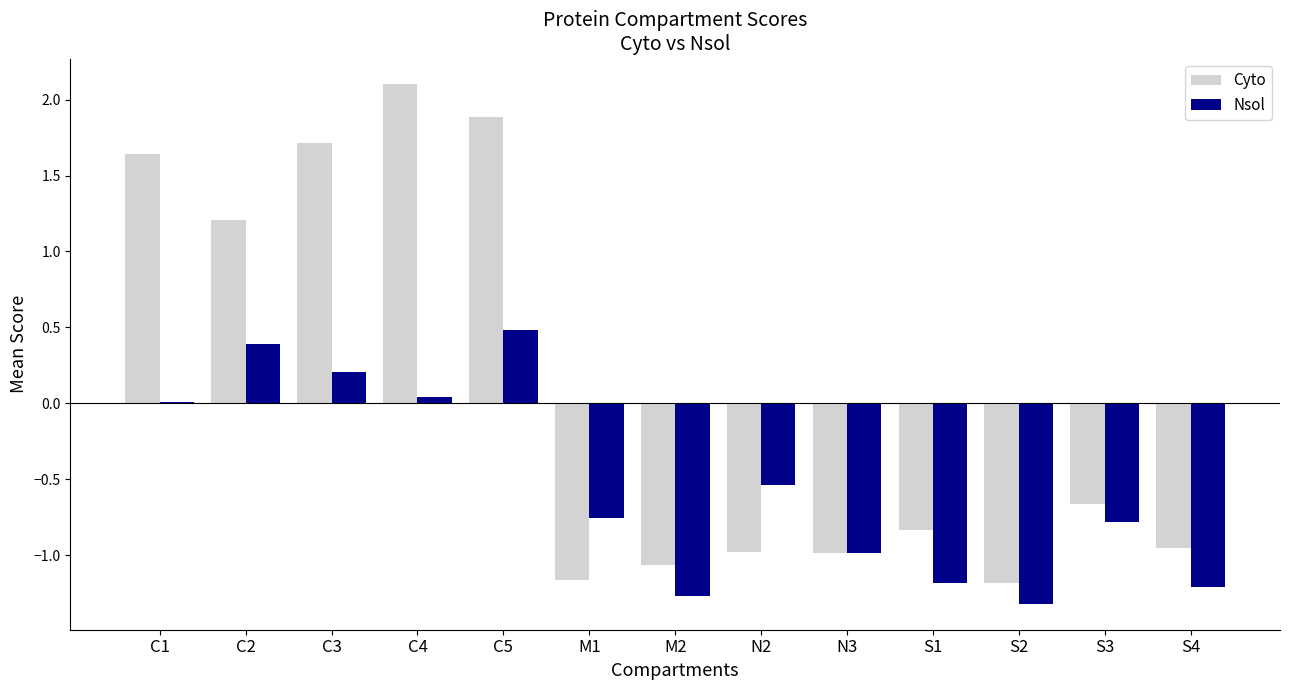

What is the sum of all Cyto values?

0.7